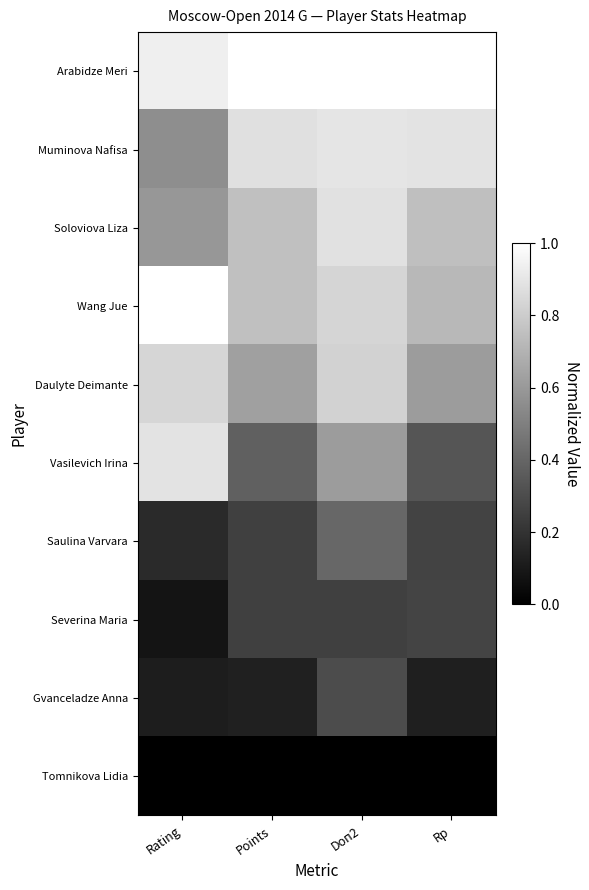

At how many categories does at least one series exceed 0?

4